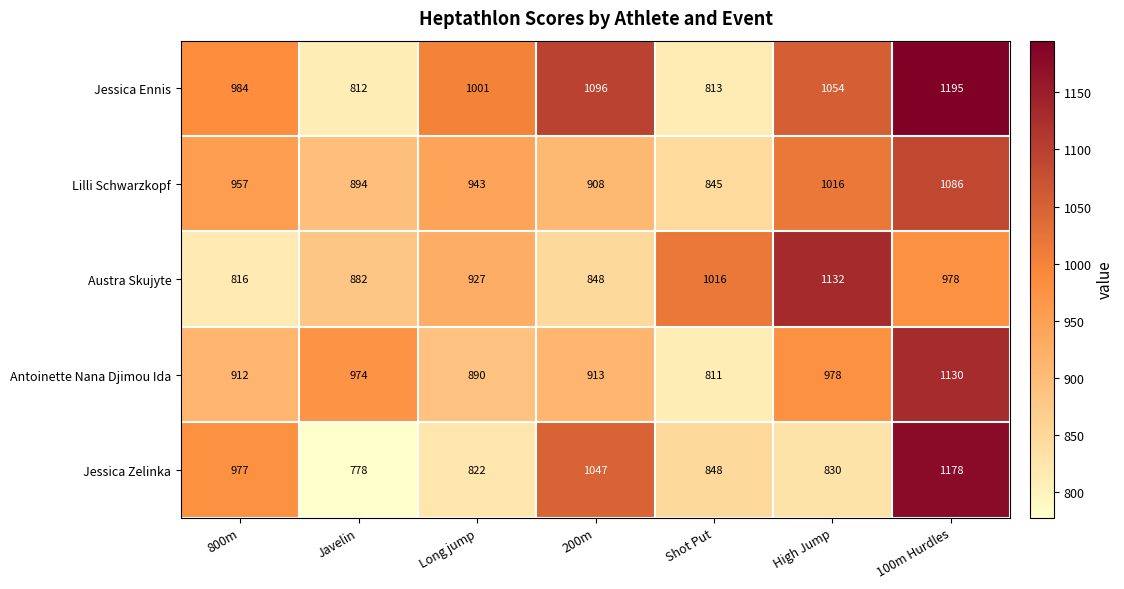

What is the highest value of the Austra Skujyte series?

1132